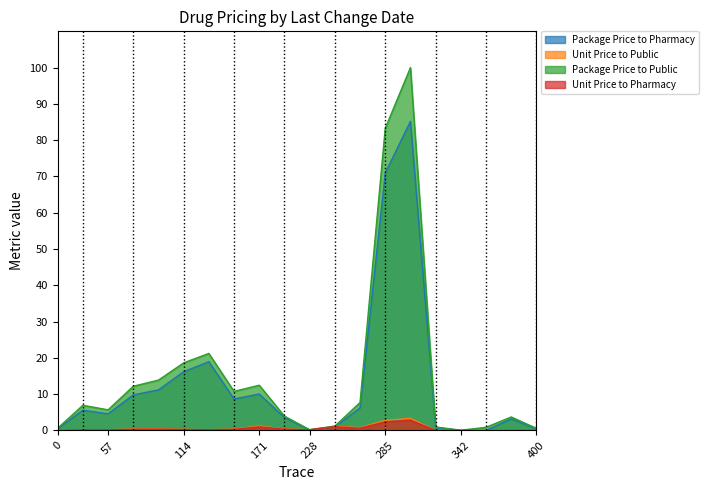

What is the maximum value for Unit Price to Pharmacy?

2.8